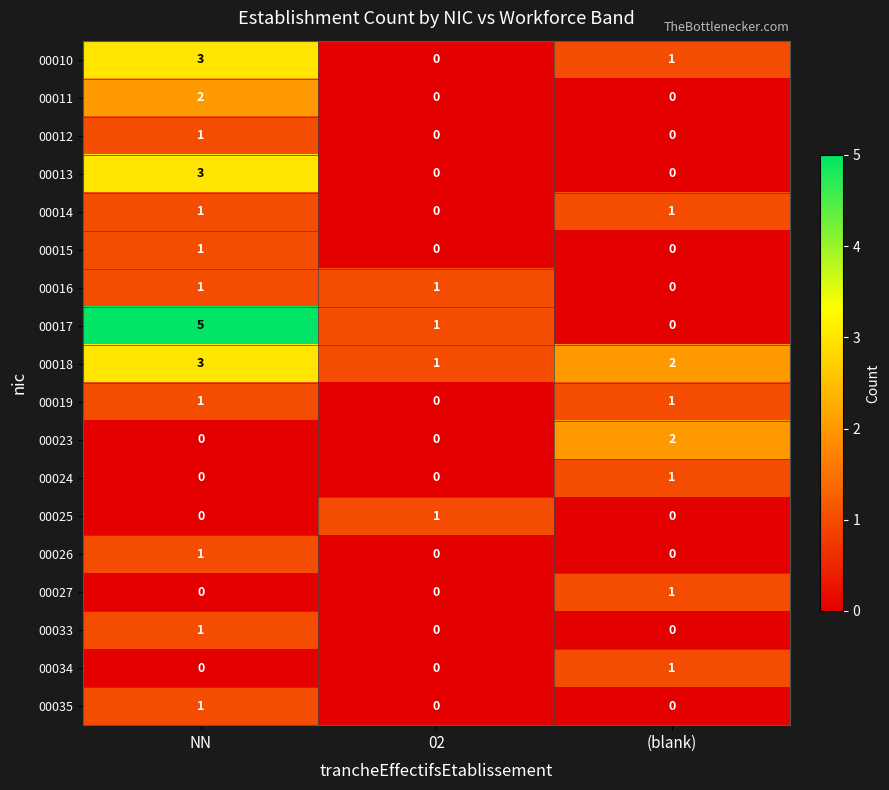

The 00017 series shows 2 at 02. True or false?

False